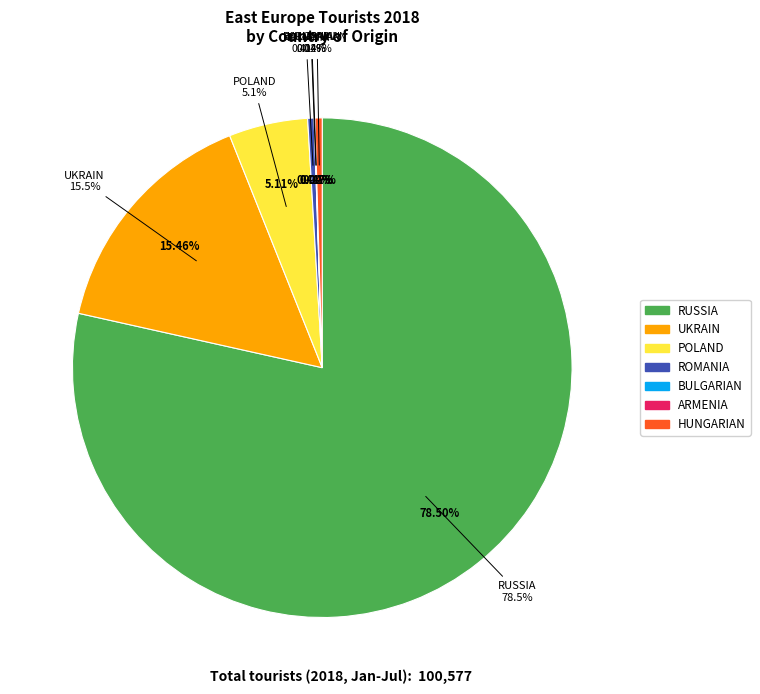

Which category accounts for the majority?

RUSSIA